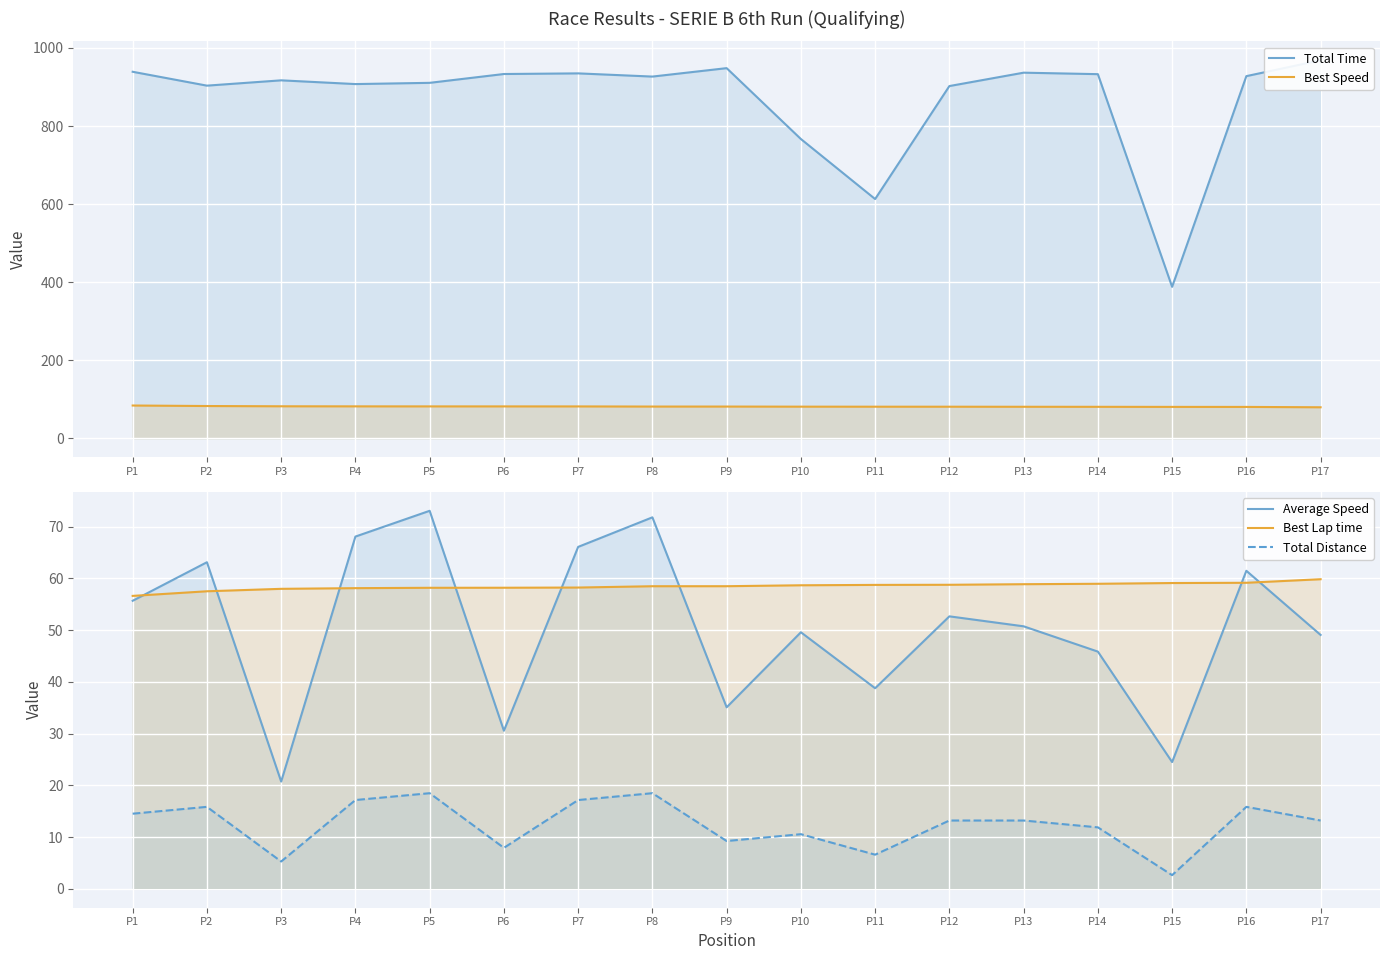

Which has a higher value, P6 or P12?

P6